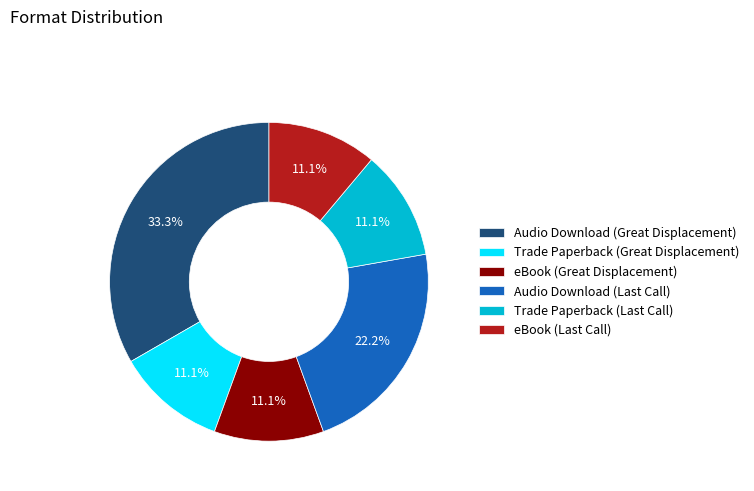

Which slice is the largest?

Audio Download (Great Displacement)